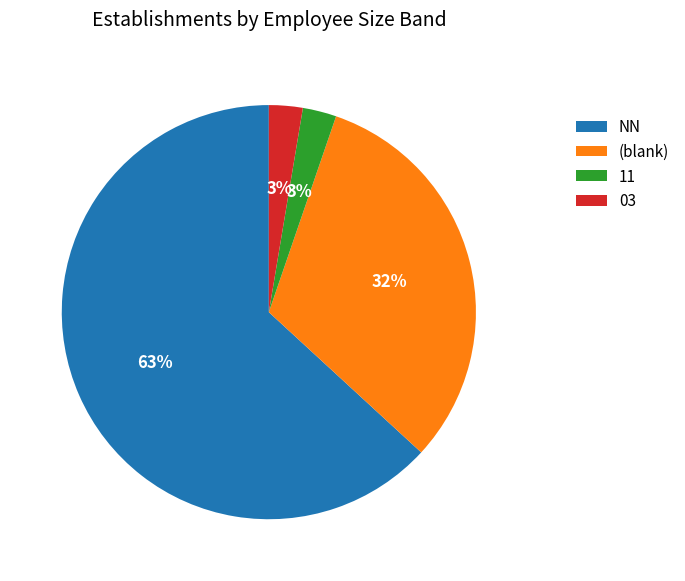

Which slice is the largest?

NN